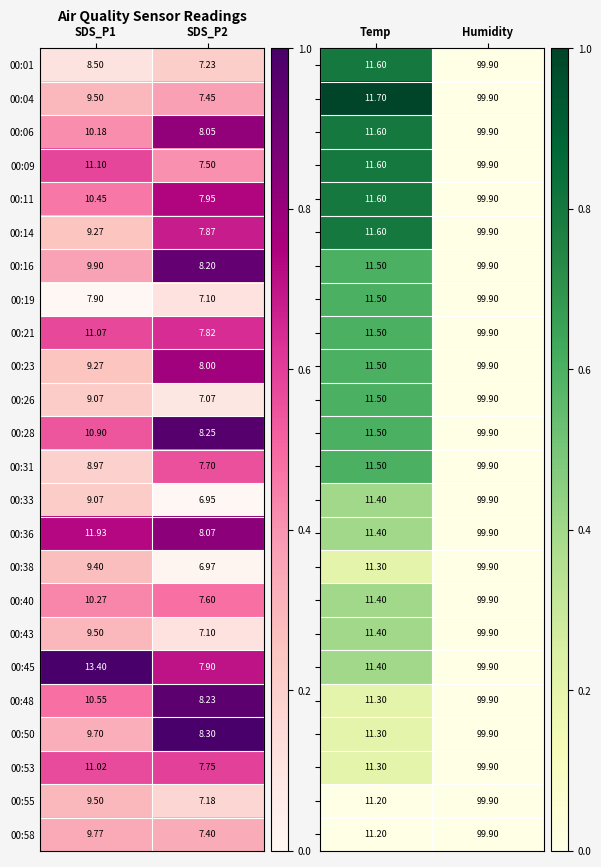

The value of 00:09 at Humidity is -0.4. True or false?

False